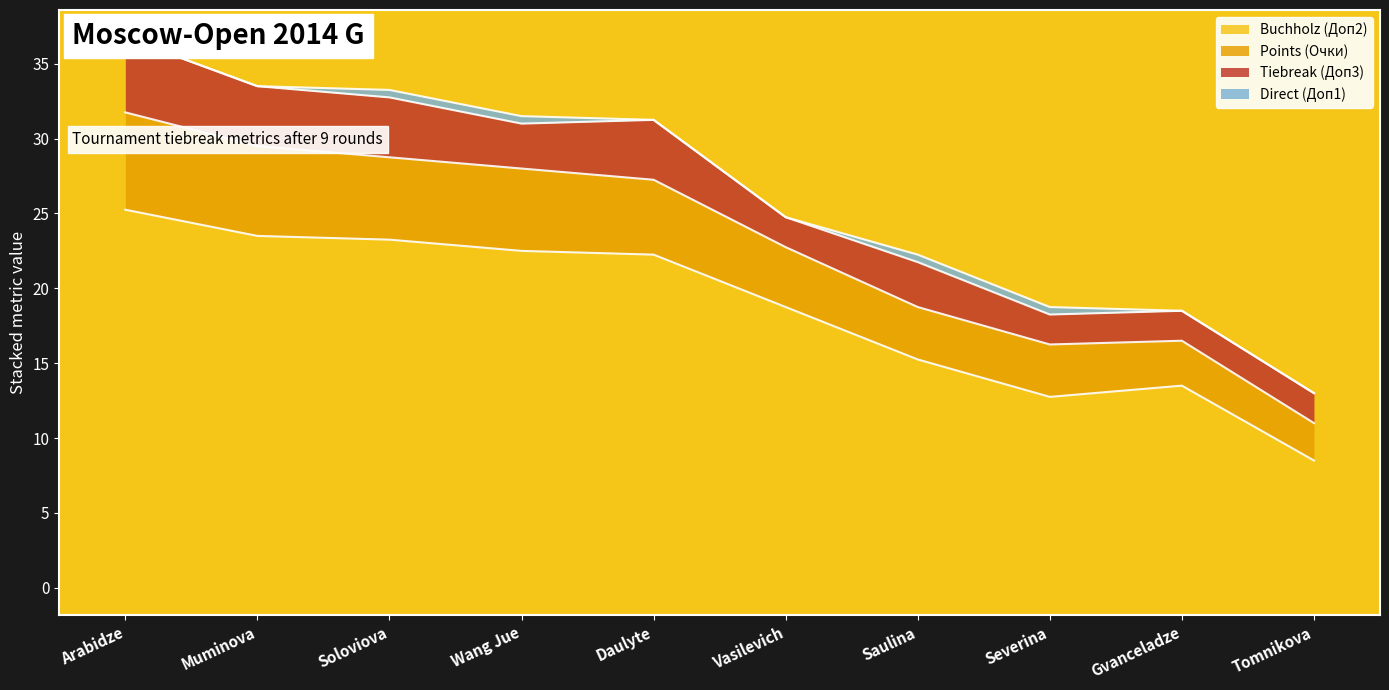

True or false: Points (Очки) has a value of 14.5 at Vasilevich.

False